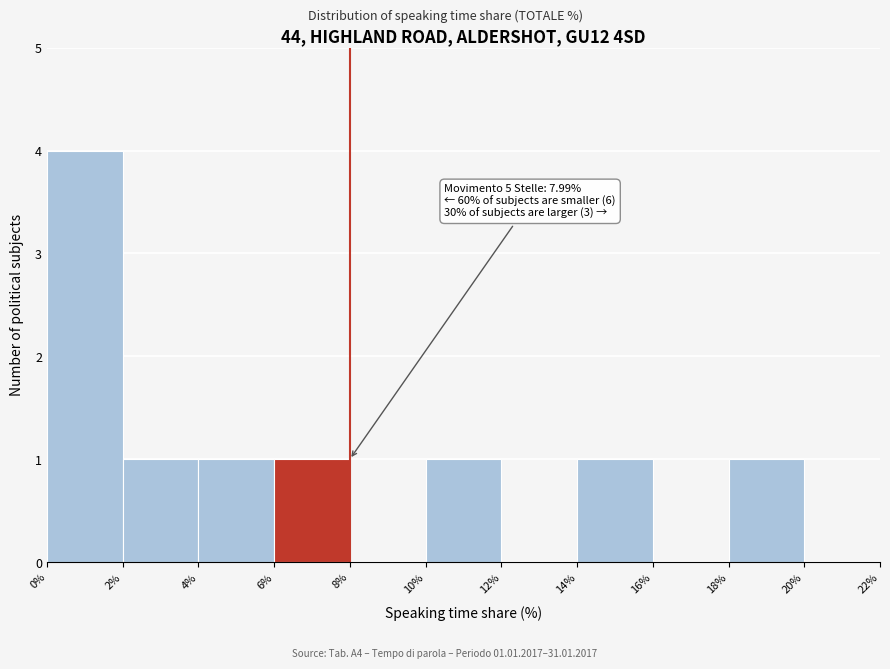

Which range on the x-axis has the tallest bar?

0% to 2%